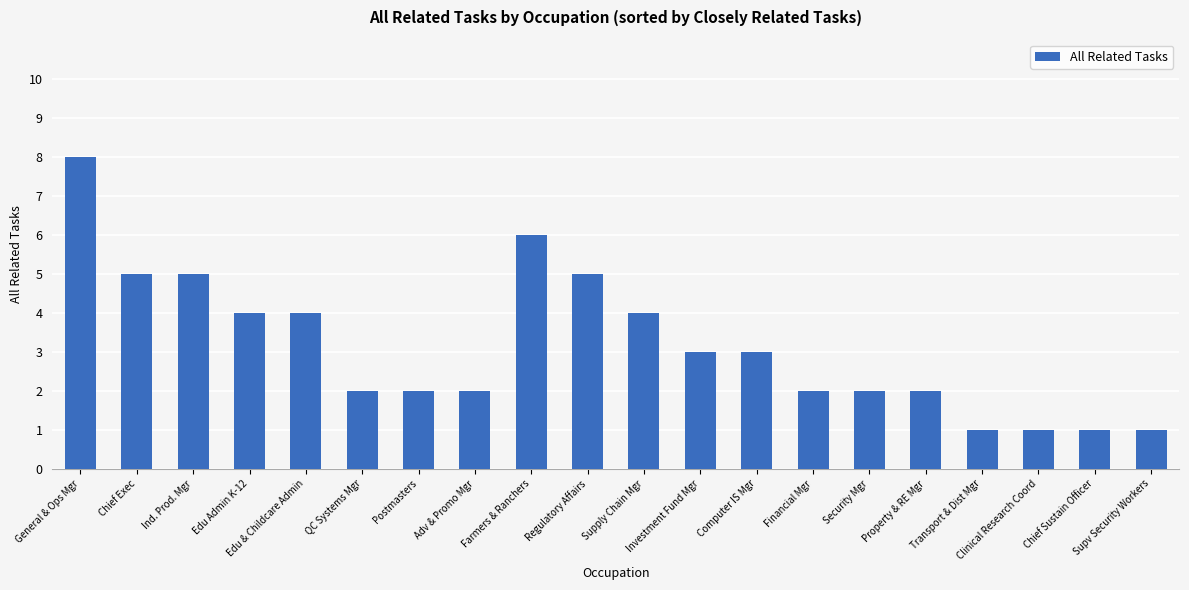

Is it true that the value at Ind. Prod. Mgr is 7?

False